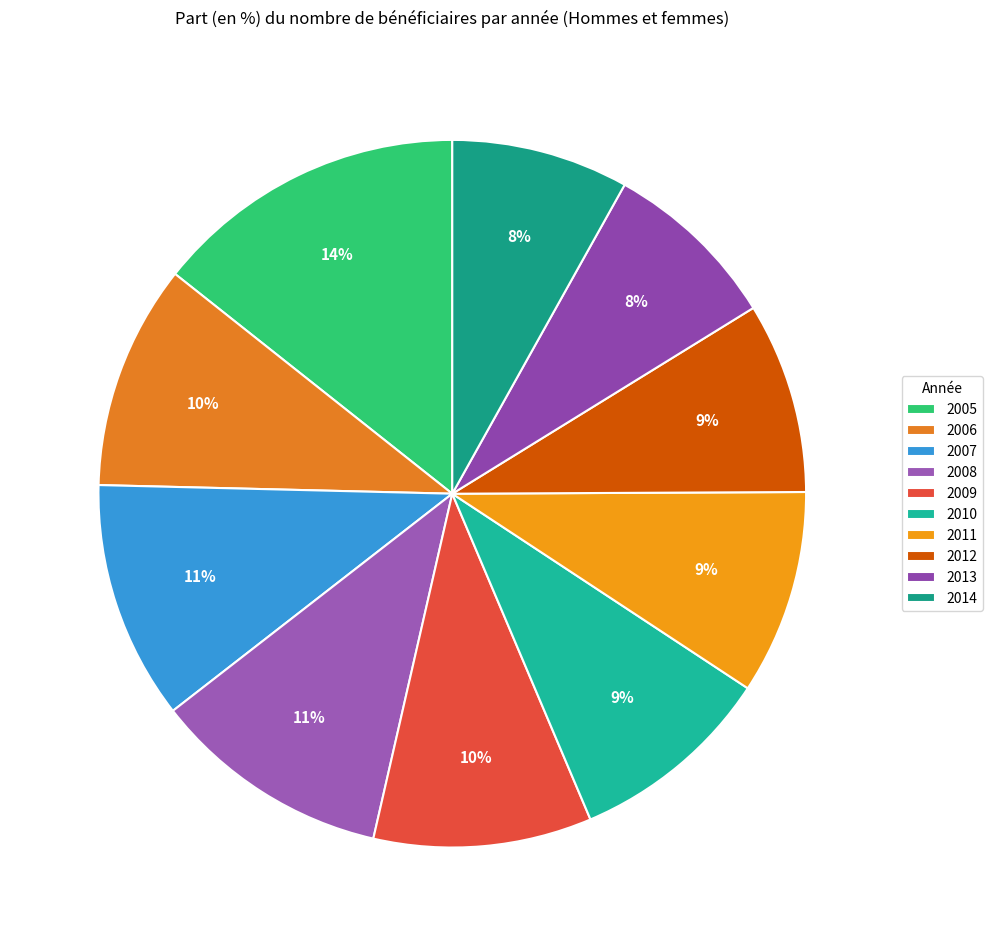

Is 2012 the majority of the pie?

No